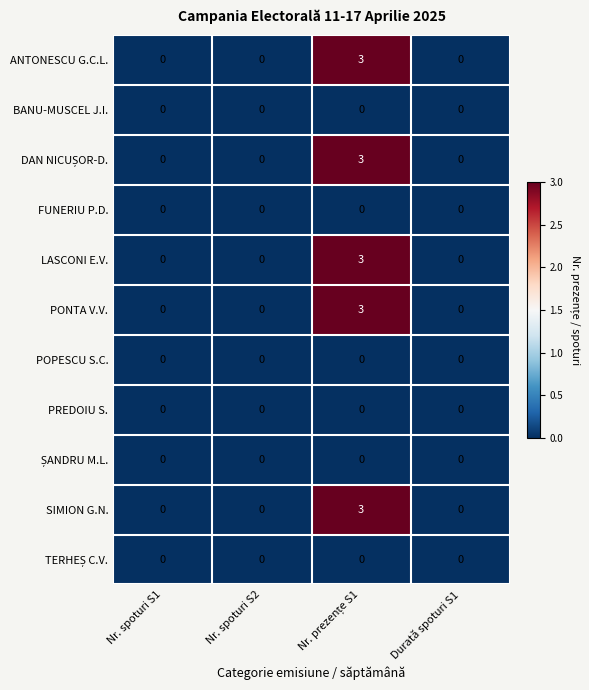

What is the sum of all LASCONI E.V. values?

3